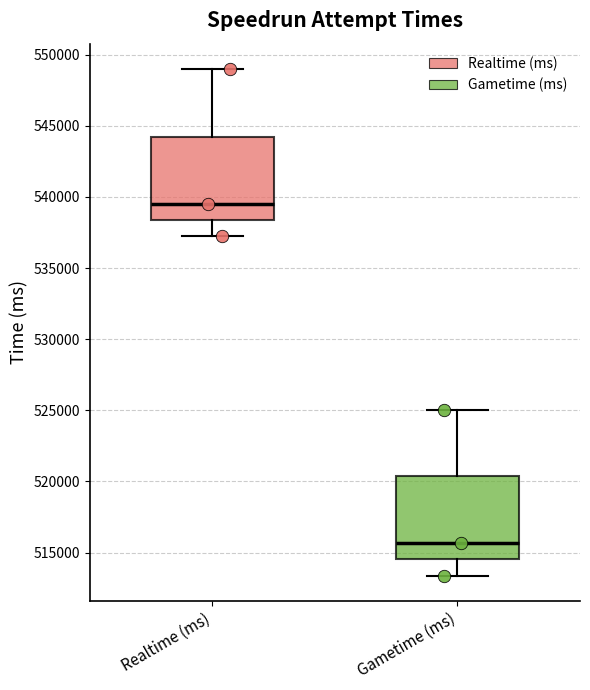

Where does the upper whisker of the box for Realtime (ms) end on the y-axis? The values are not printed on the chart, so give them approximately, as read against the axis.

549000